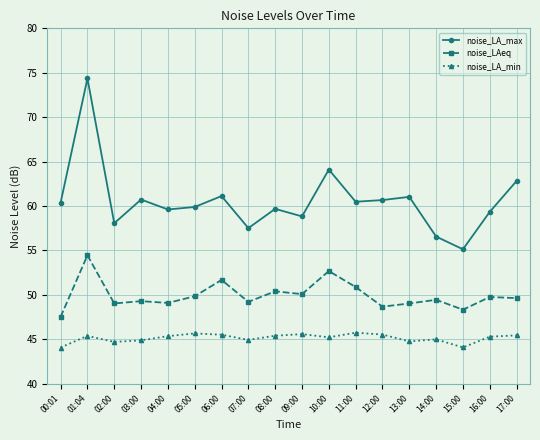

What is the sum of the noise_LA_max values at 05:00 and 17:00?

122.7